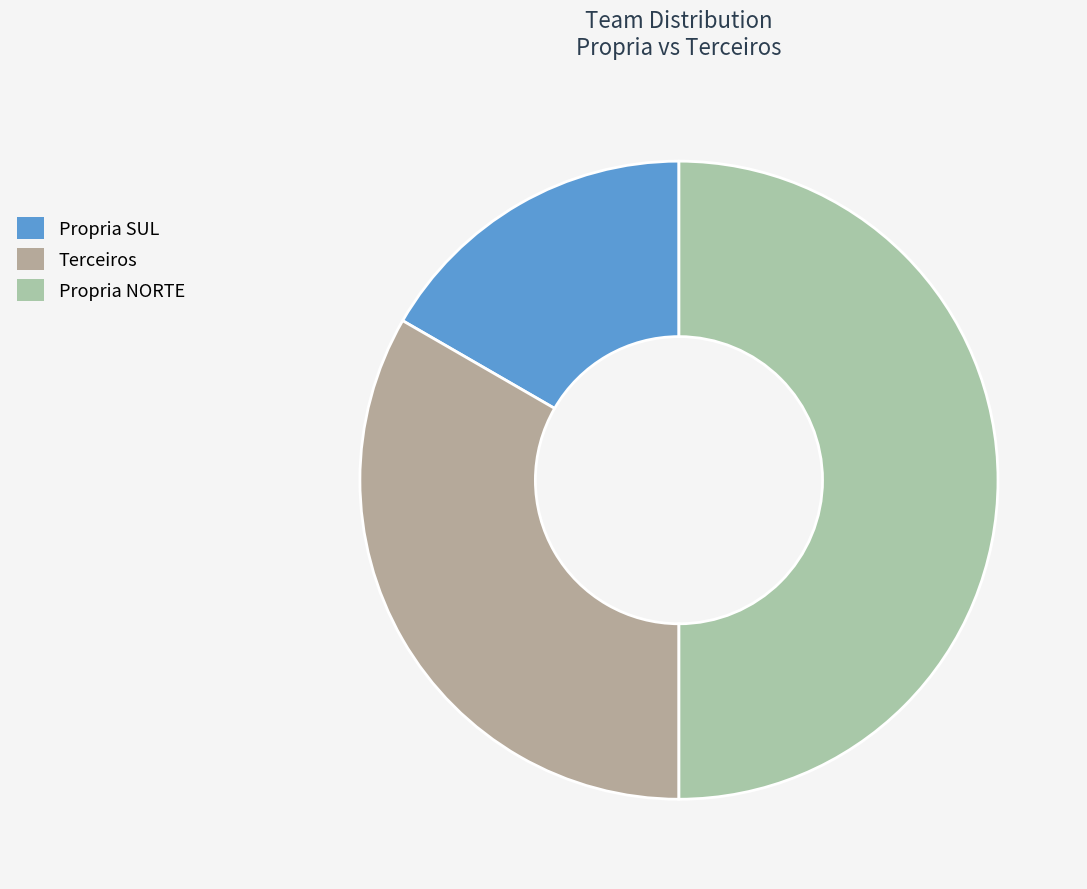

True or false: Terceiros accounts for 33% of the total.

True